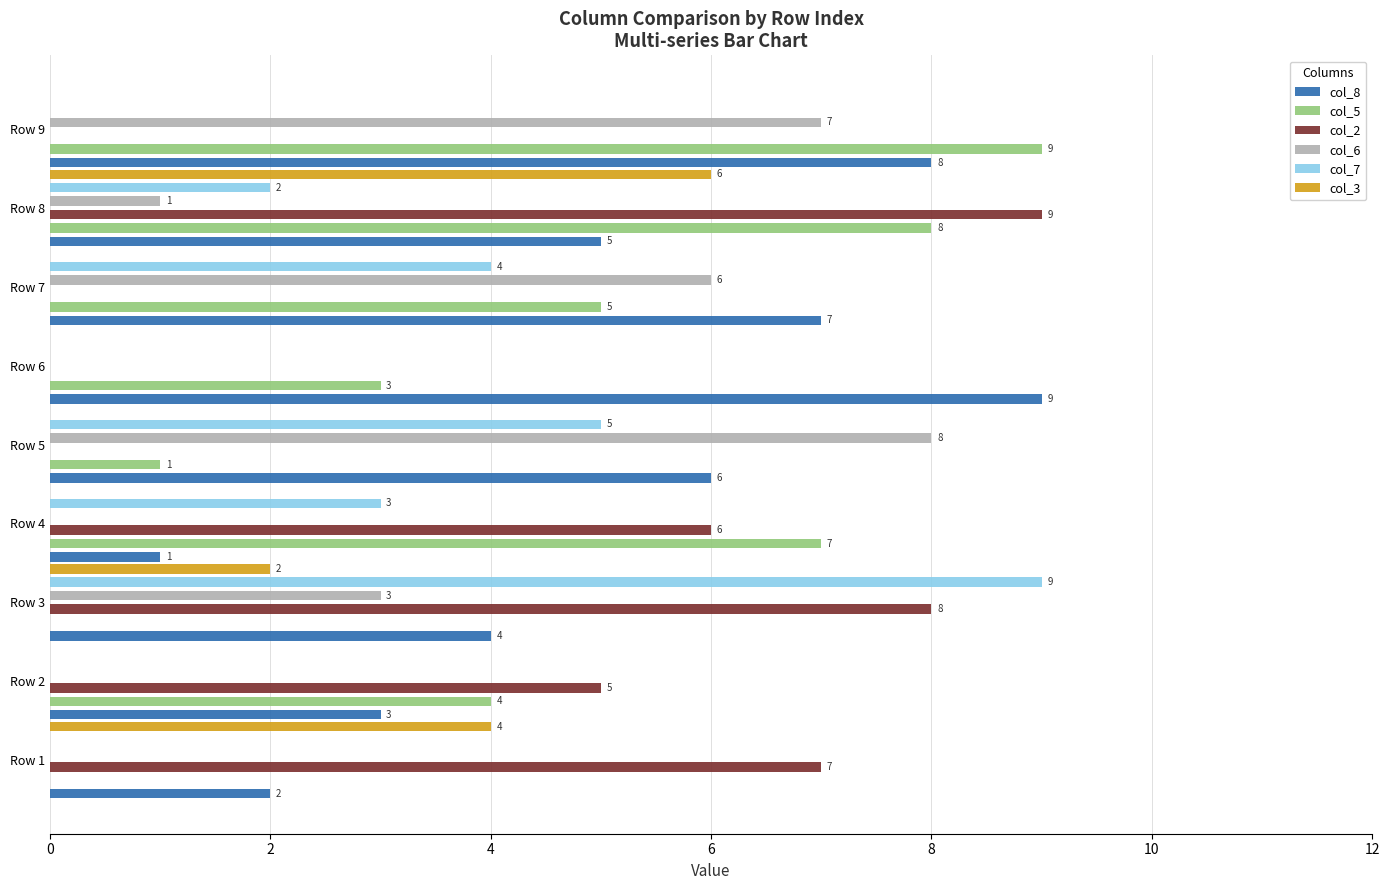

How many values in the col_6 series are below 1?

4